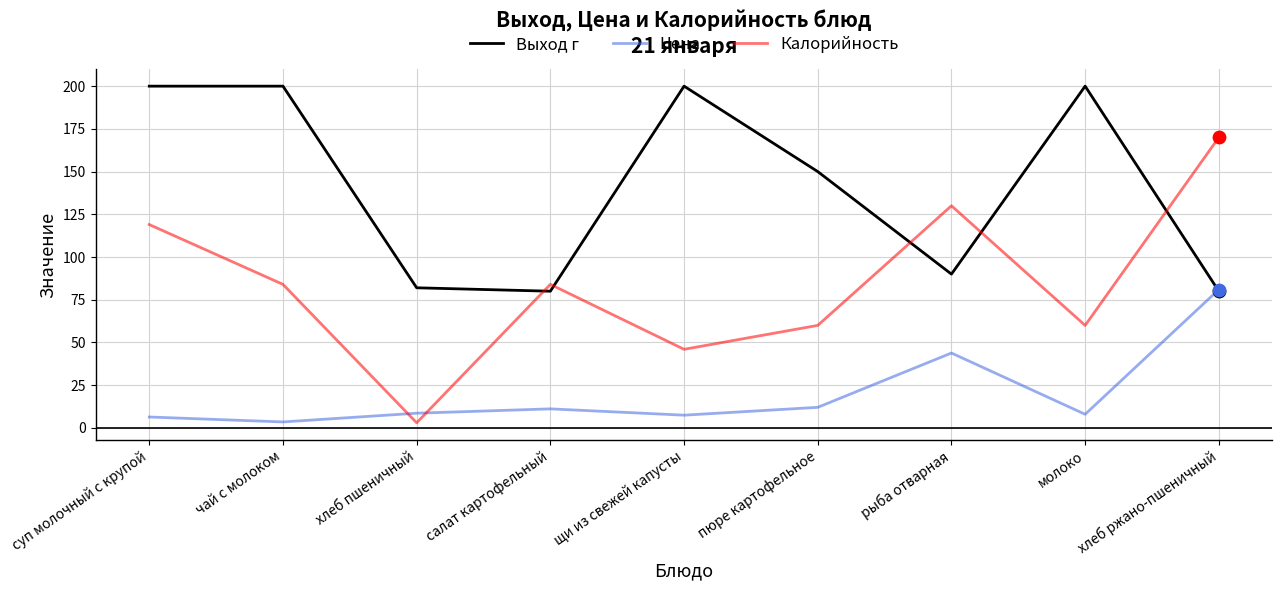

At how many categories does at least one series exceed 70?

9